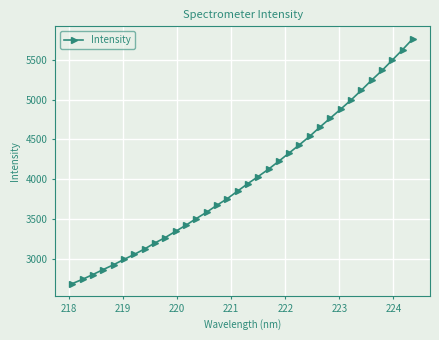

What is the smallest value displayed?

2686.4